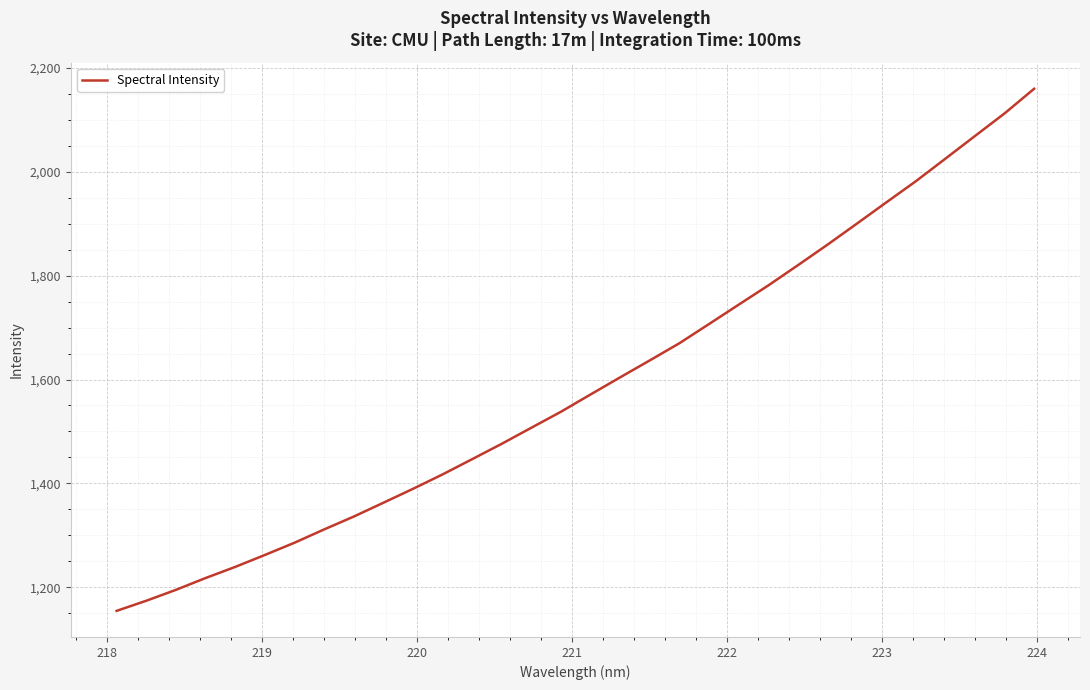

What is the greatest value displayed?

2159.3